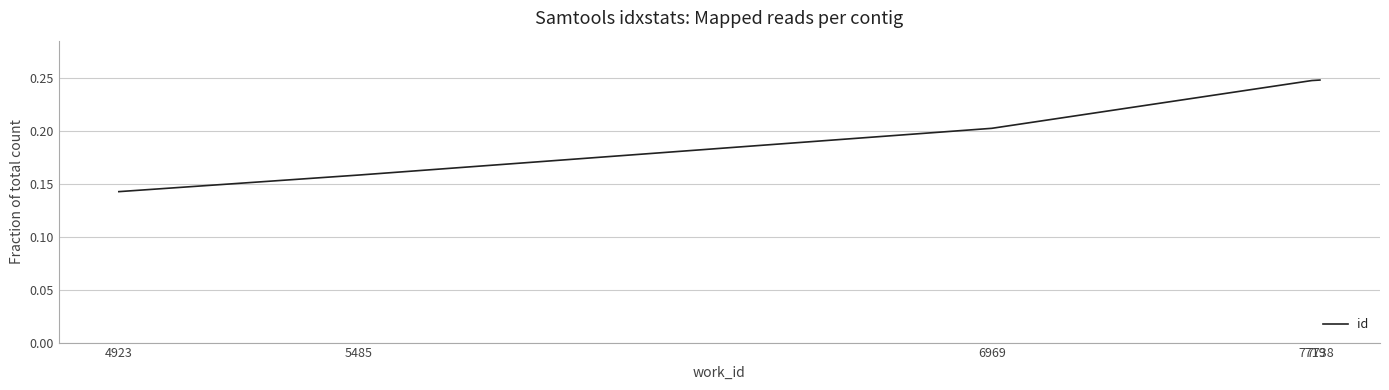

Count the values in the range 0 to 1.

5